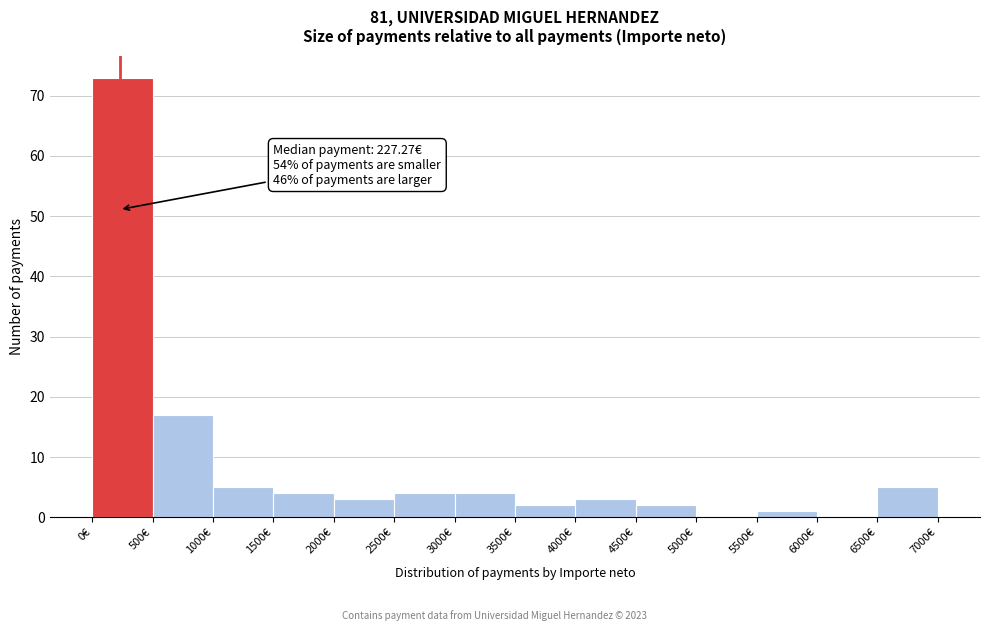

Which range on the x-axis has the tallest bar?

0 to 500